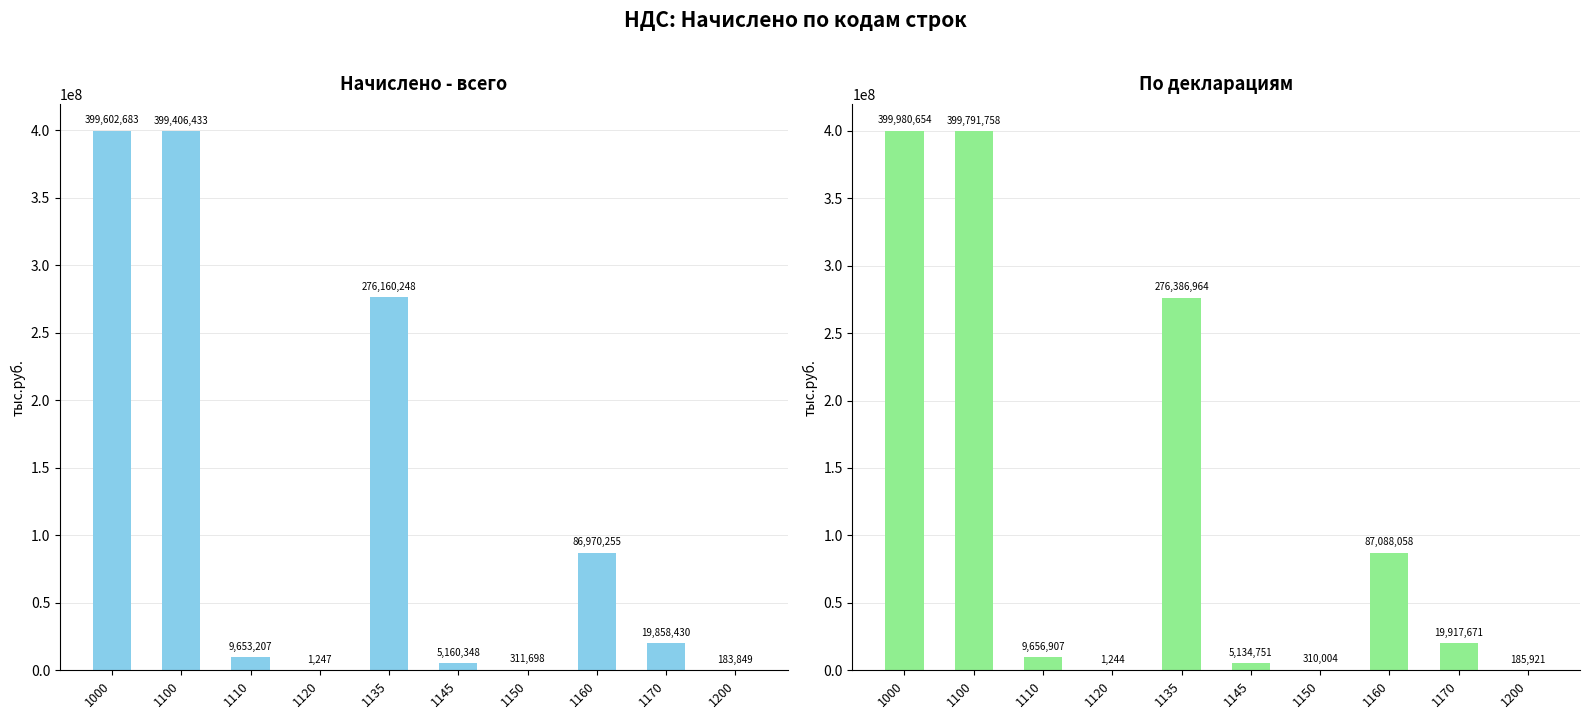

At which label does По декларациям first exceed 19917671?

1000